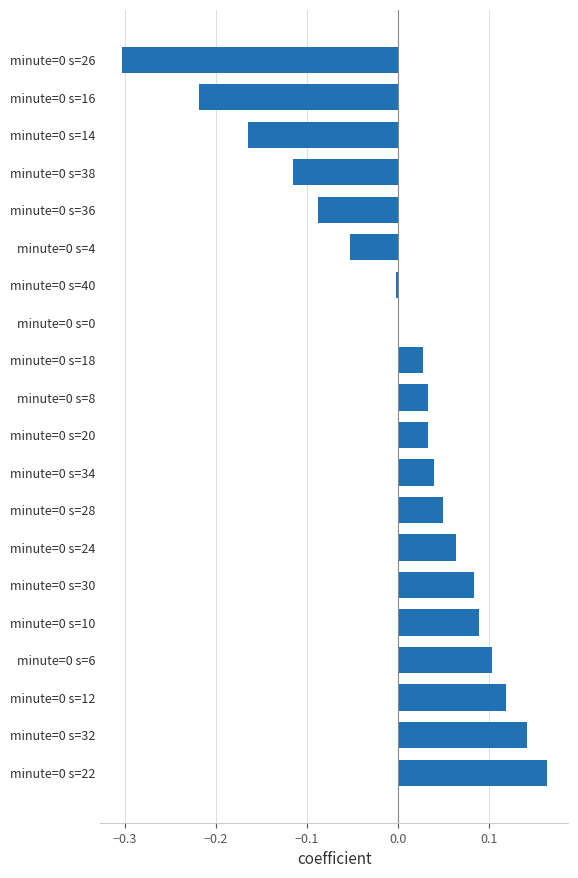

Is it true that the value at minute=0 s=14 is -0.3?

False